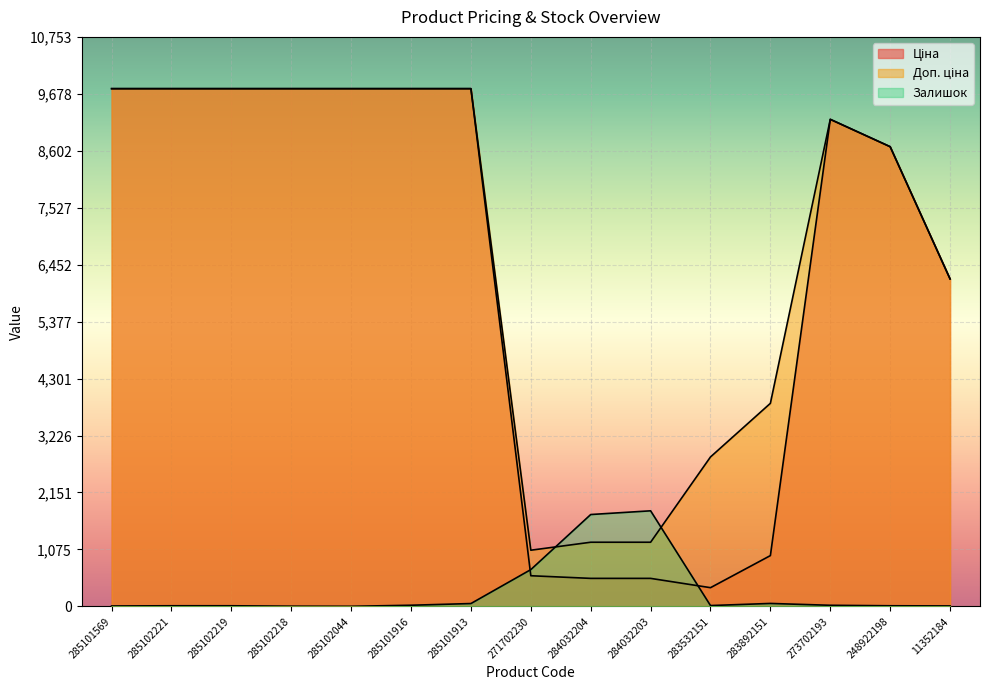

What is the sum of all Ціна values?

95432.4